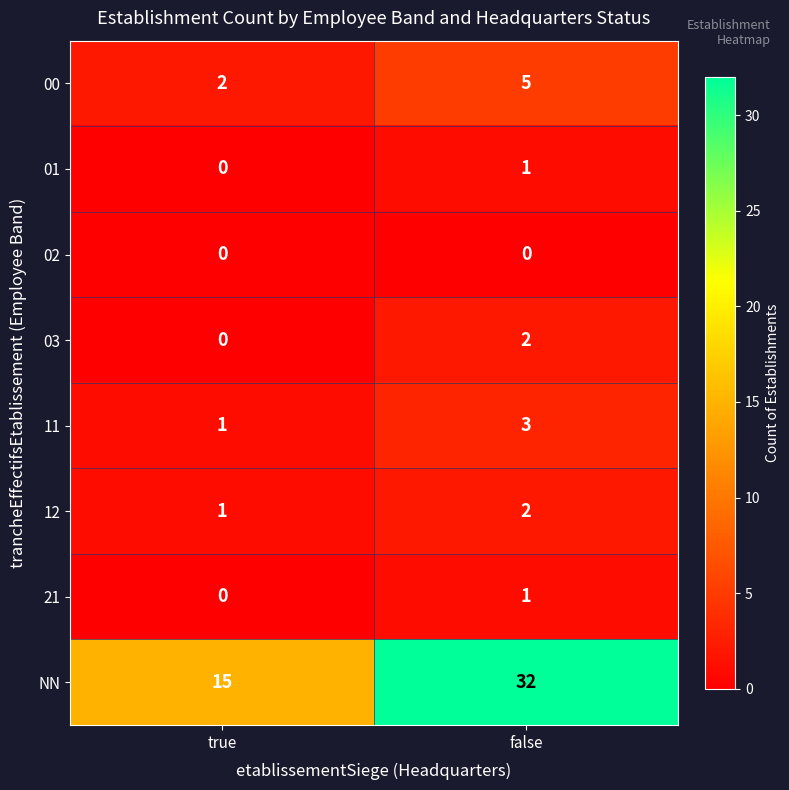

Between true and false, which series saw the biggest shift?

NN